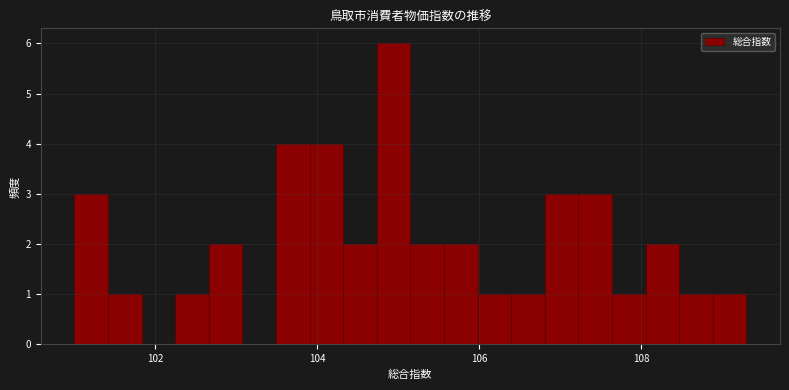

Read against the x-axis, roughly where is the centre of the tallest bar?

105.0